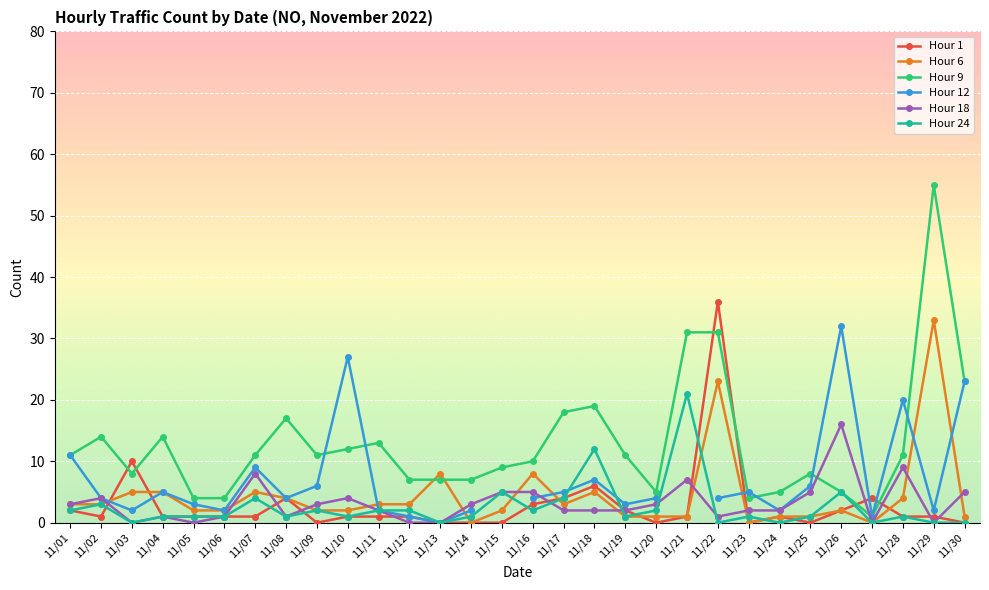

What is the maximum value for Hour 1?

36